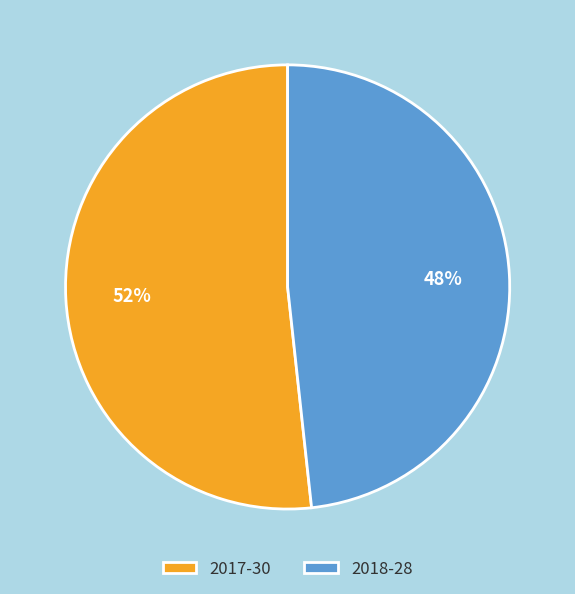

The 2018 slice represents 41% of the pie. True or false?

False